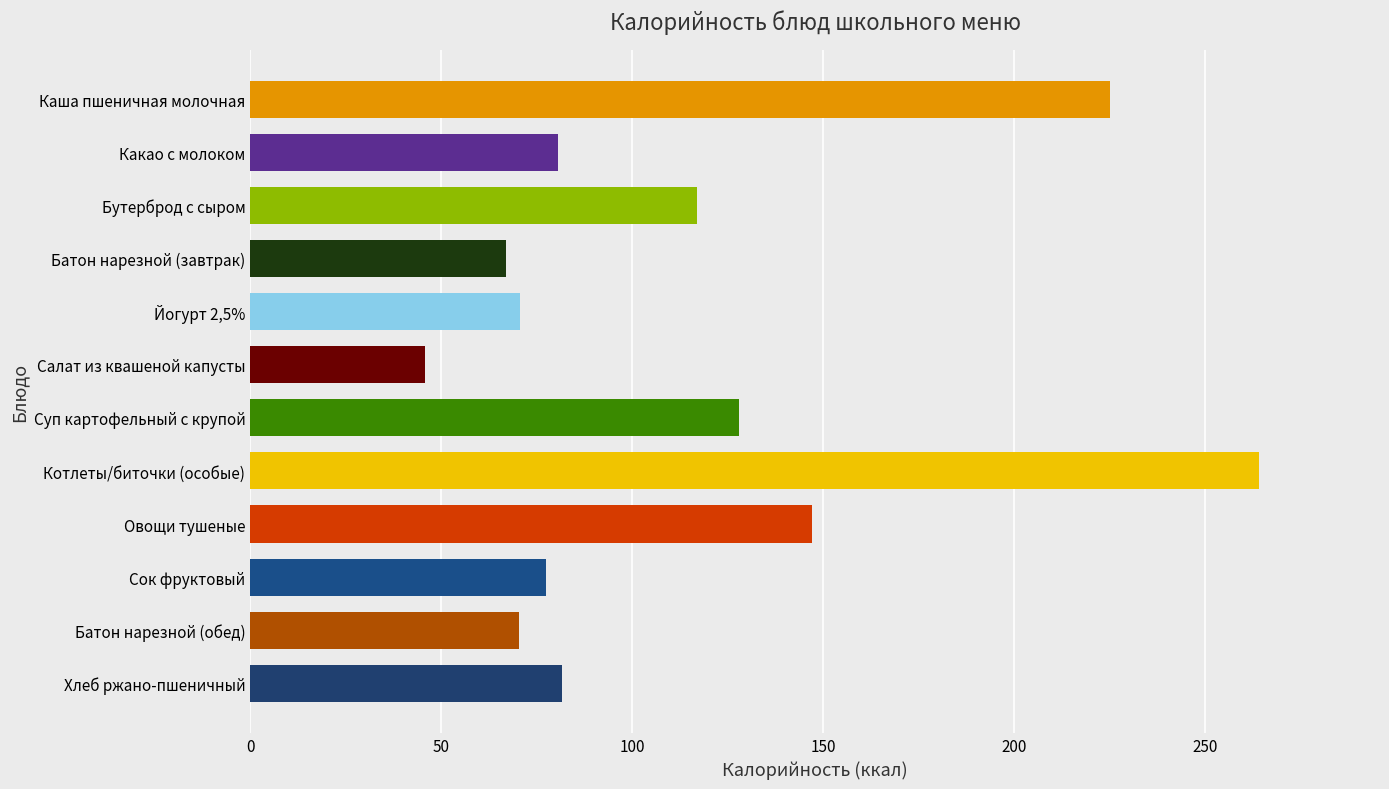

Which category has the lowest value across all series?

Салат из квашеной капусты